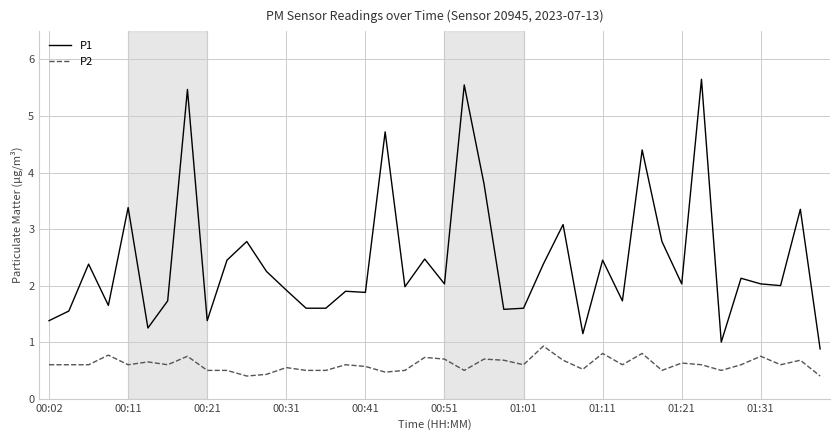

What is the difference between the maximum and minimum values in the P2 series?

0.5